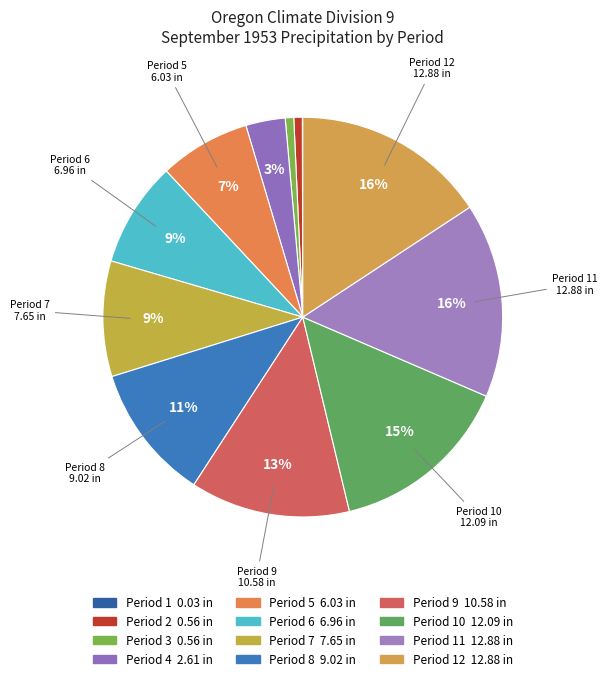

How many slices are in this pie chart?

12